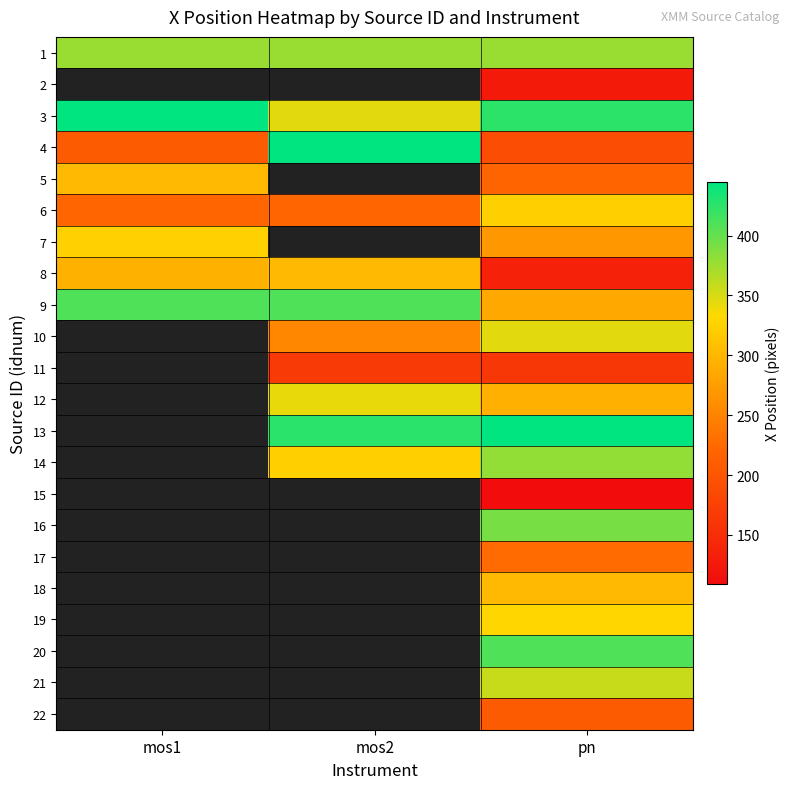

Rank the series by their maximum value, from lowest to highest.

1, 2, 5, 8, 6, 7, 9, 3, 4, 10, 11, 12, 13, 14, 15, 16, 17, 18, 19, 20, 21, 22